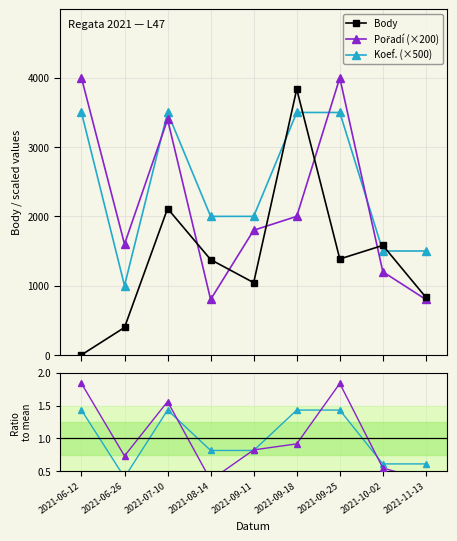

What is the total value across all series at 2021-06-12?

7503.3